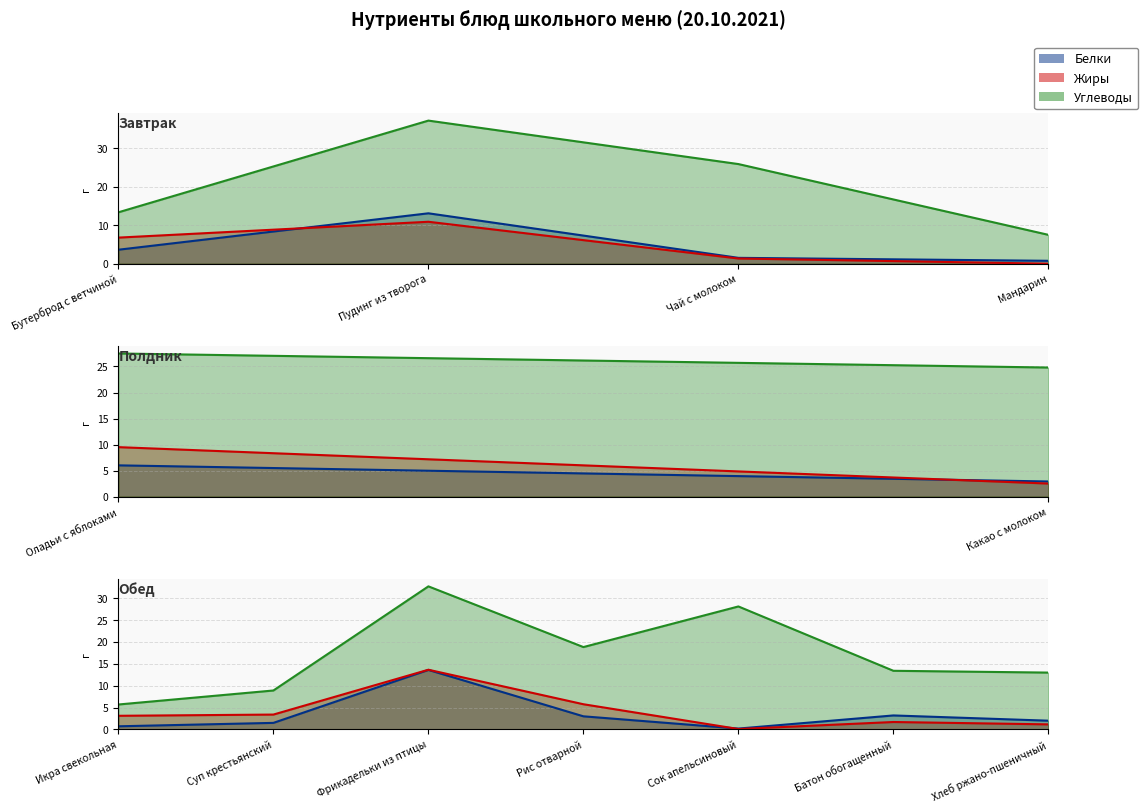

What is the value of the Белки point at the 2nd from the left?

13.1